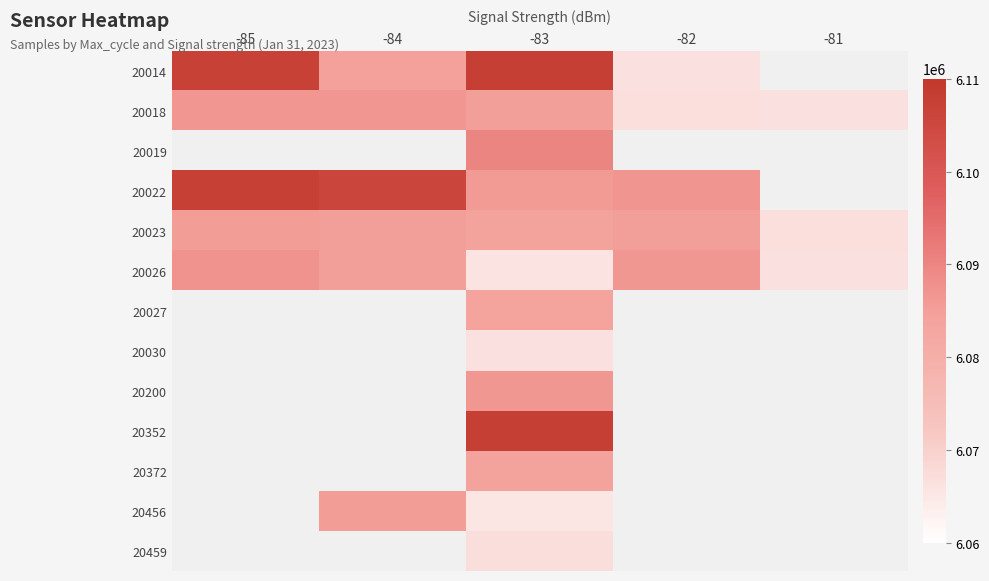

Which category has the highest value in the 20023 series?

-85